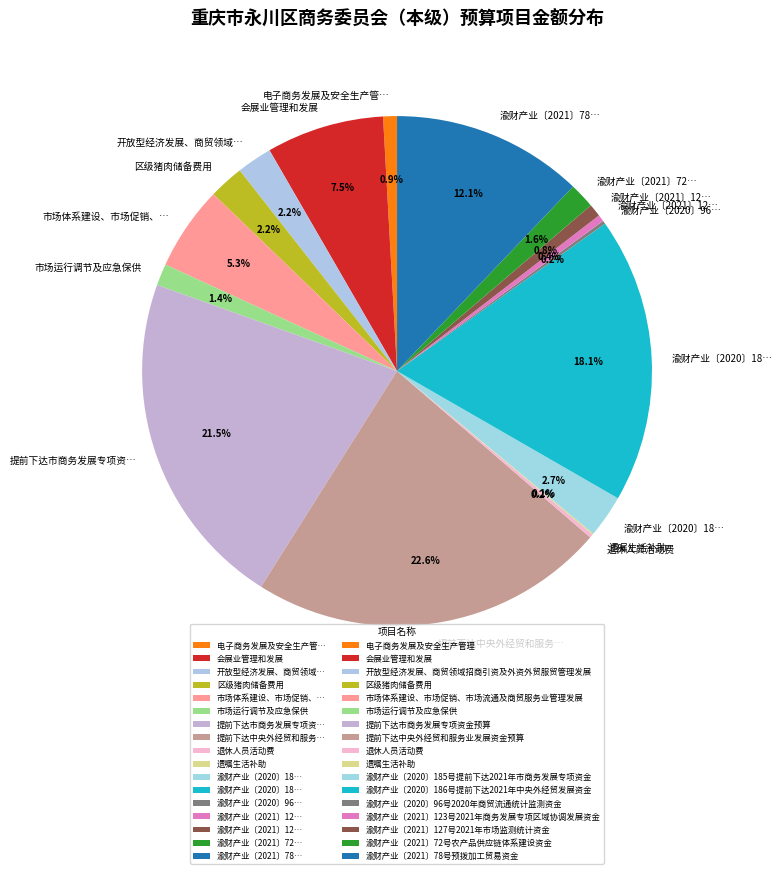

Rank the categories by value from highest to lowest.

提前下达中央外经贸和服务业发展资金预算, 提前下达市商务发展专项资金预算, 渝财产业〔2020〕186号提前下达2021年中央外经贸发展资金, 渝财产业〔2021〕78号预拨加工贸易资金, 会展业管理和发展, 市场体系建设、市场促销、市场流通及商贸服务业管理发展, 渝财产业〔2020〕185号提前下达2021年市商务发展专项资金, 开放型经济发展、商贸领域招商引资及外资外贸服贸管理发展, 区级猪肉储备费用, 渝财产业〔2021〕72号农产品供应链体系建设资金, 市场运行调节及应急保供, 电子商务发展及安全生产管理, 渝财产业〔2021〕127号2021年市场监测统计资金, 渝财产业〔2021〕123号2021年商务发展专项区域协调发展资金, 退休人员活动费, 渝财产业〔2020〕96号2020年商贸流通统计监测资金, 遗嘱生活补助